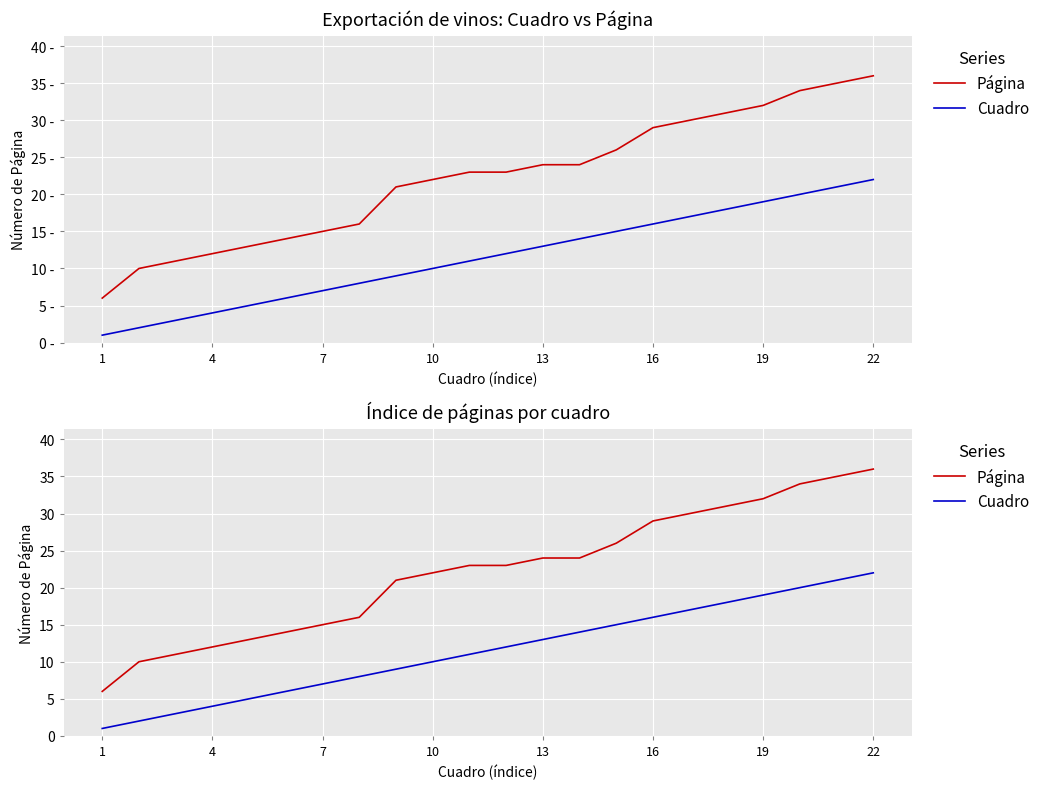

What is the highest value of the Página series?

36